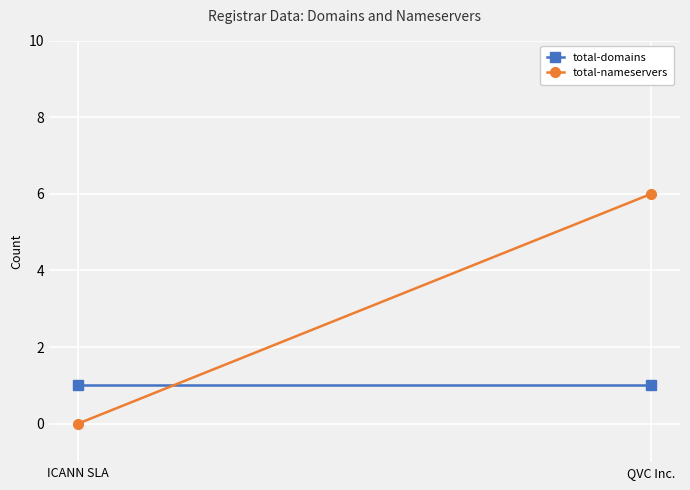

What is the label of the 2nd point from the right?

ICANN SLA